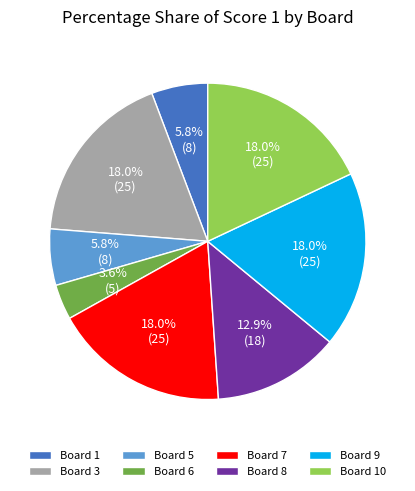

Is there any slice that represents more than half of the pie?

No